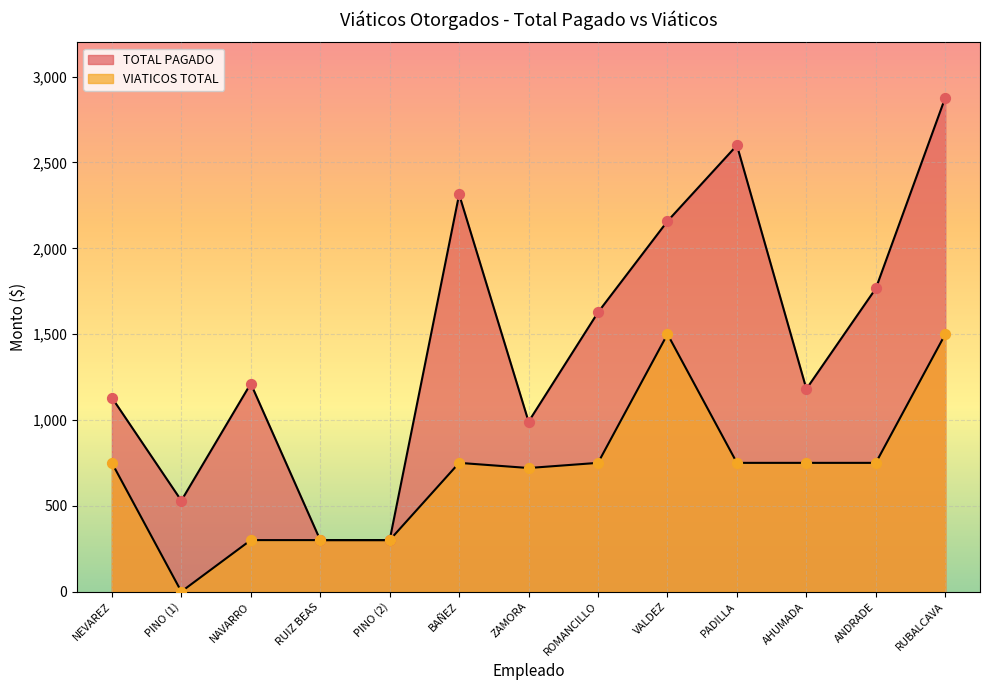

What is the total value across all series at AHUMADA?

1930.6